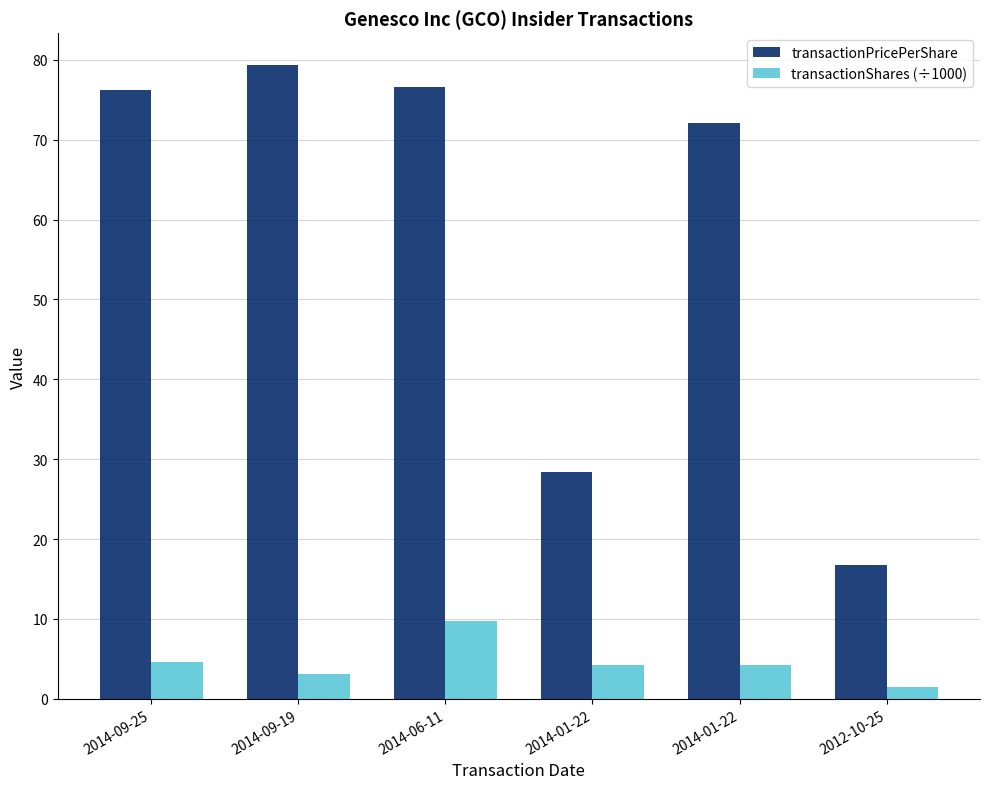

Are the bars horizontal?

No